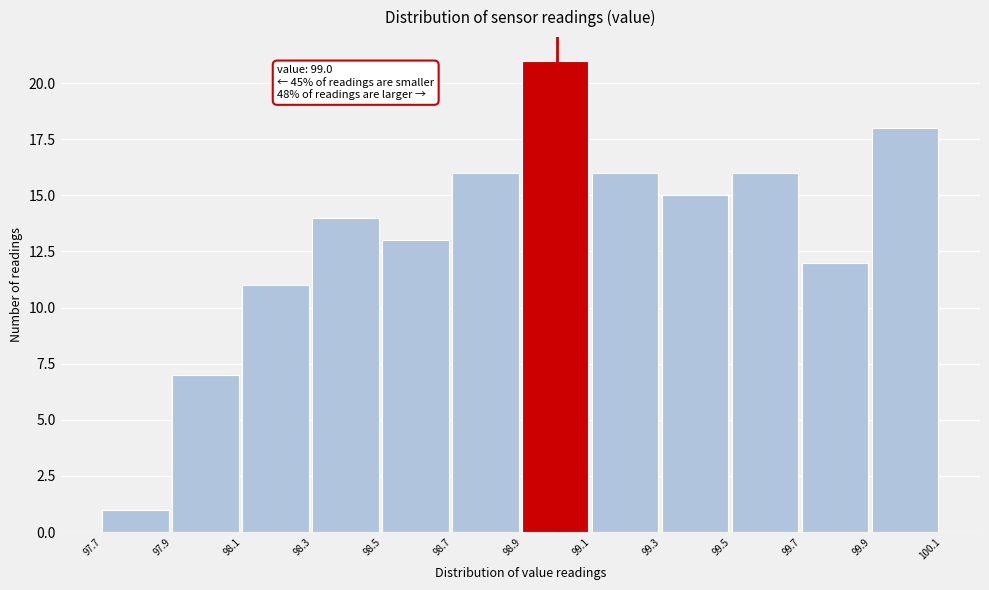

Over which range of the x-axis is the bar tallest?

98.9 to 99.1